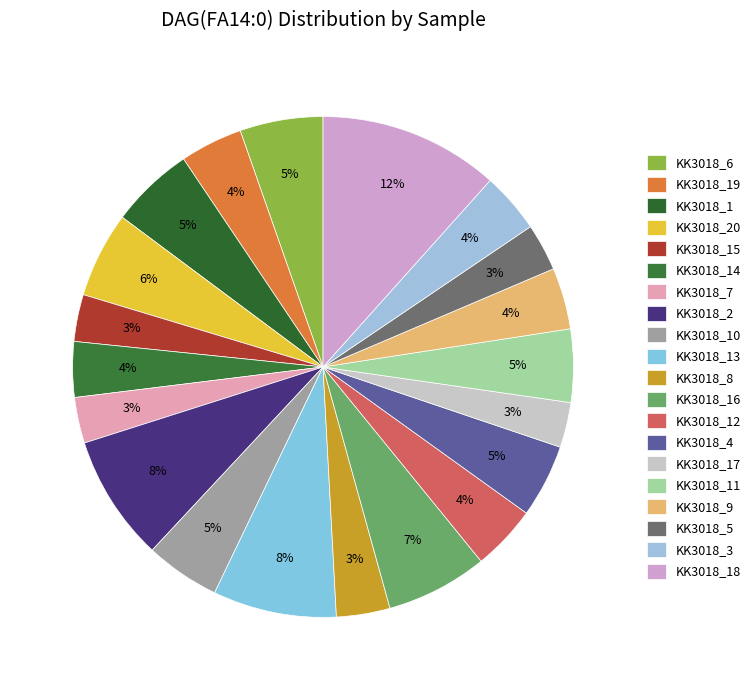

To the nearest percent, what is the average slice percentage?

5%